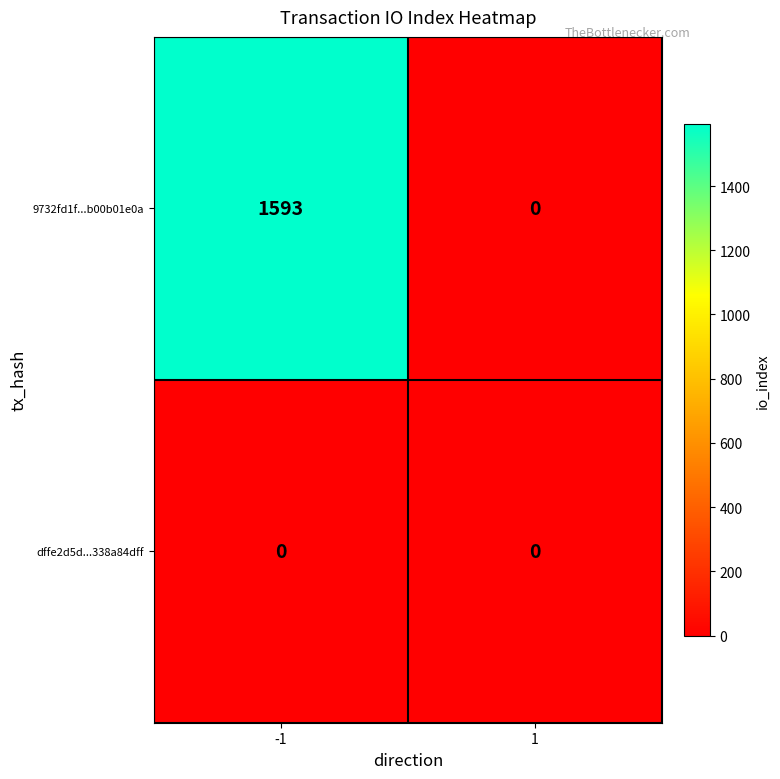

Count the number of categories in the chart.

2